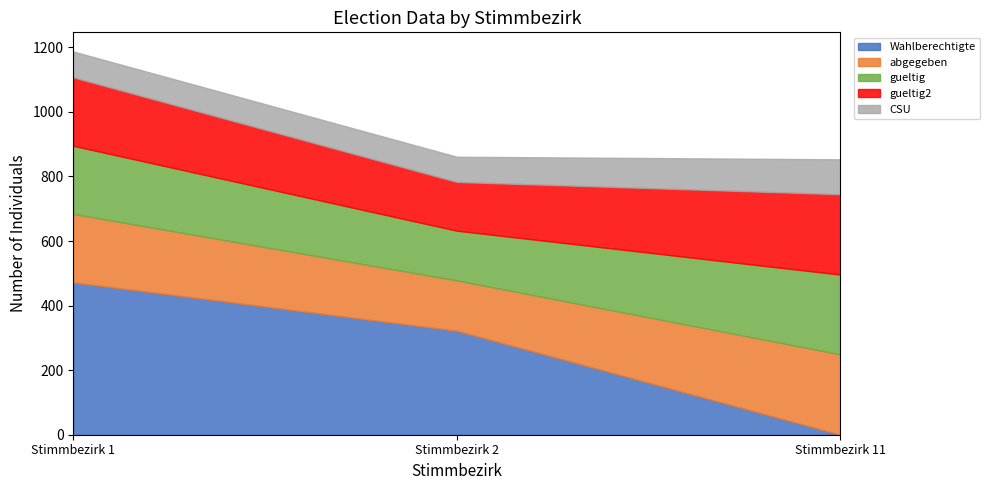

List the labels in order of abgegeben value, smallest first.

Stimmbezirk 2, Stimmbezirk 1, Stimmbezirk 11